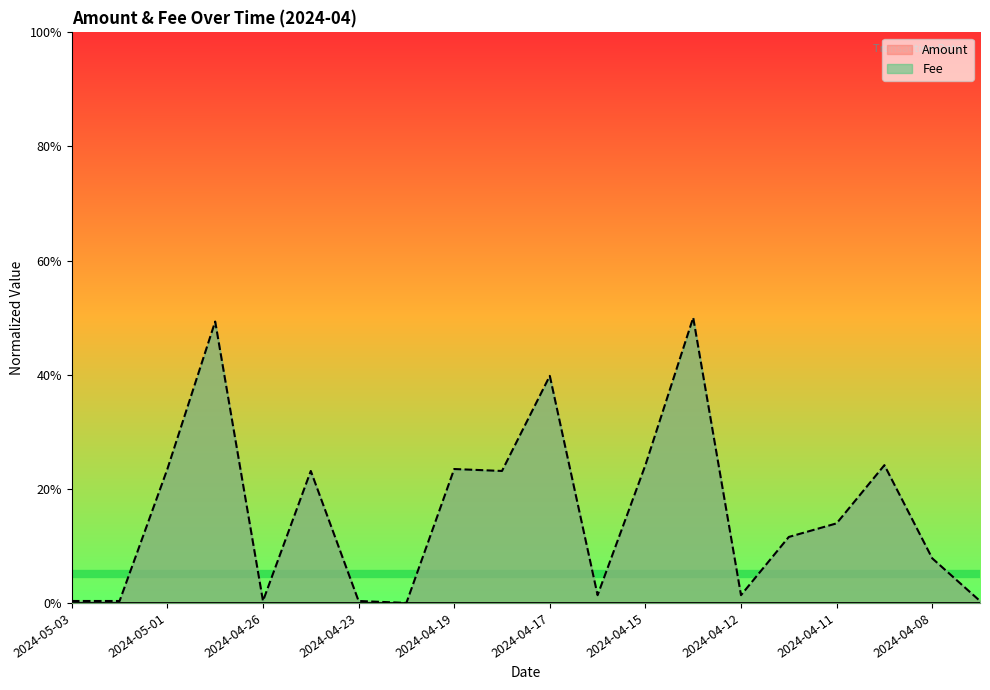

The chart shows a value of 0.8 at 2024-04-29. True or false?

False